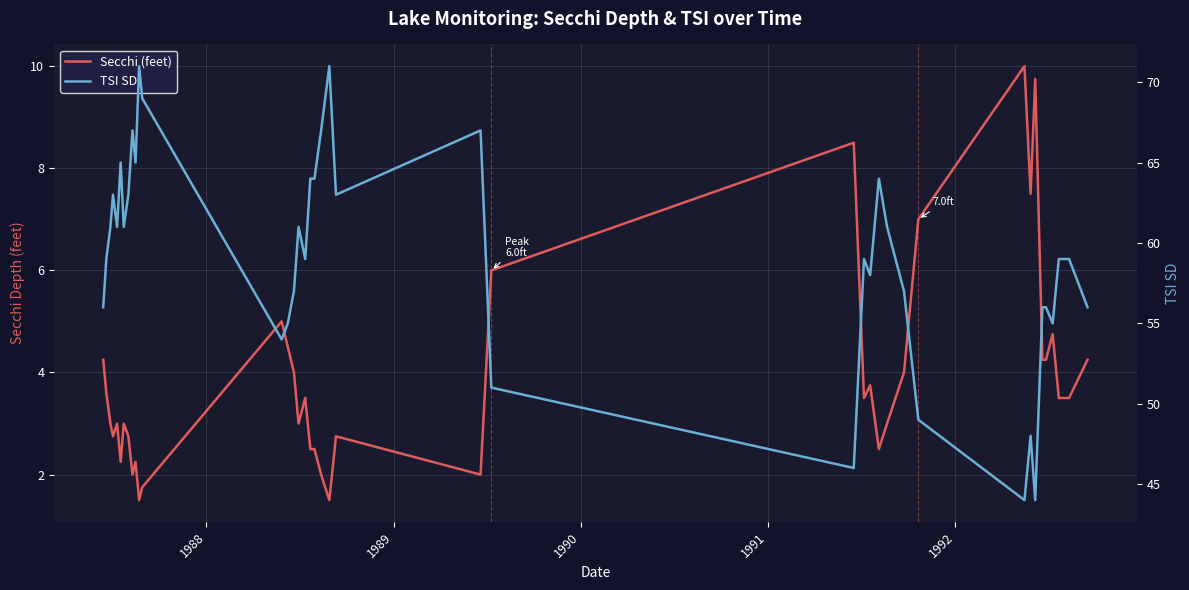

How many data points in Secchi (feet) are less than 3?

14